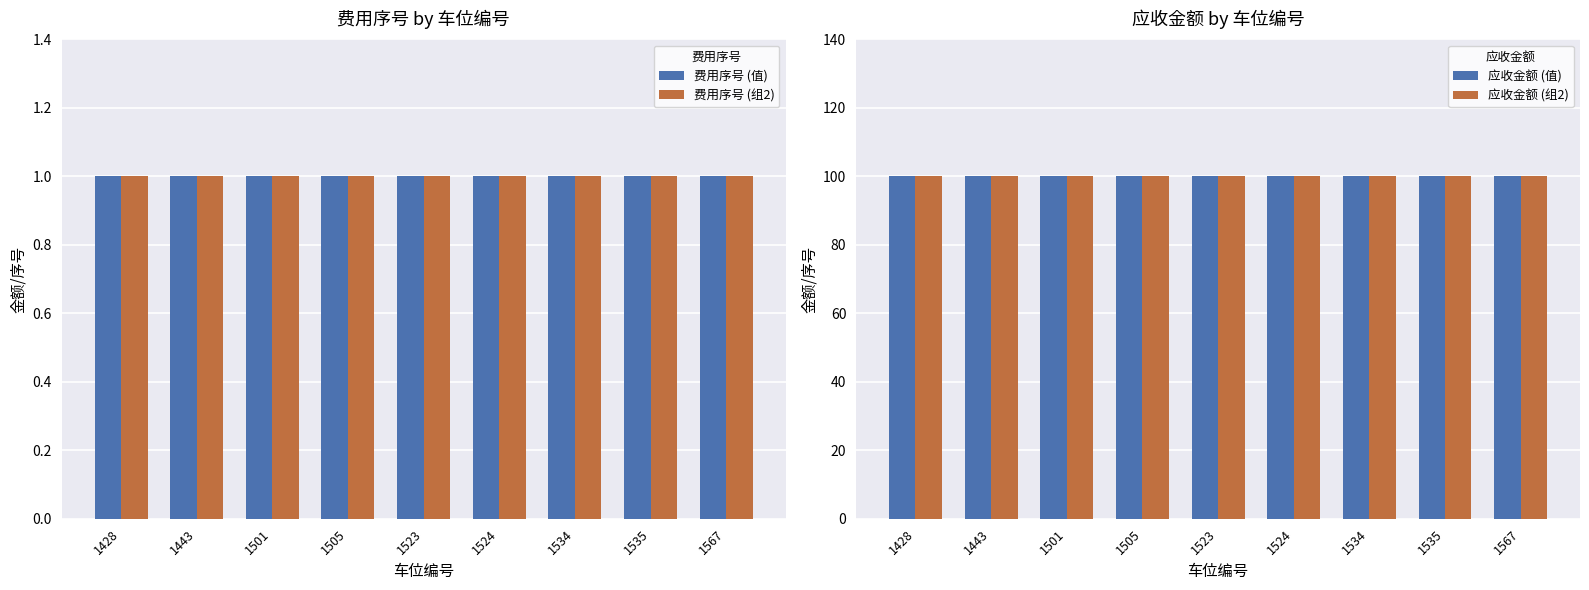

What are all the series names shown in the legend?

费用序号 (值), 费用序号 (组2), 应收金额 (值), 应收金额 (组2)